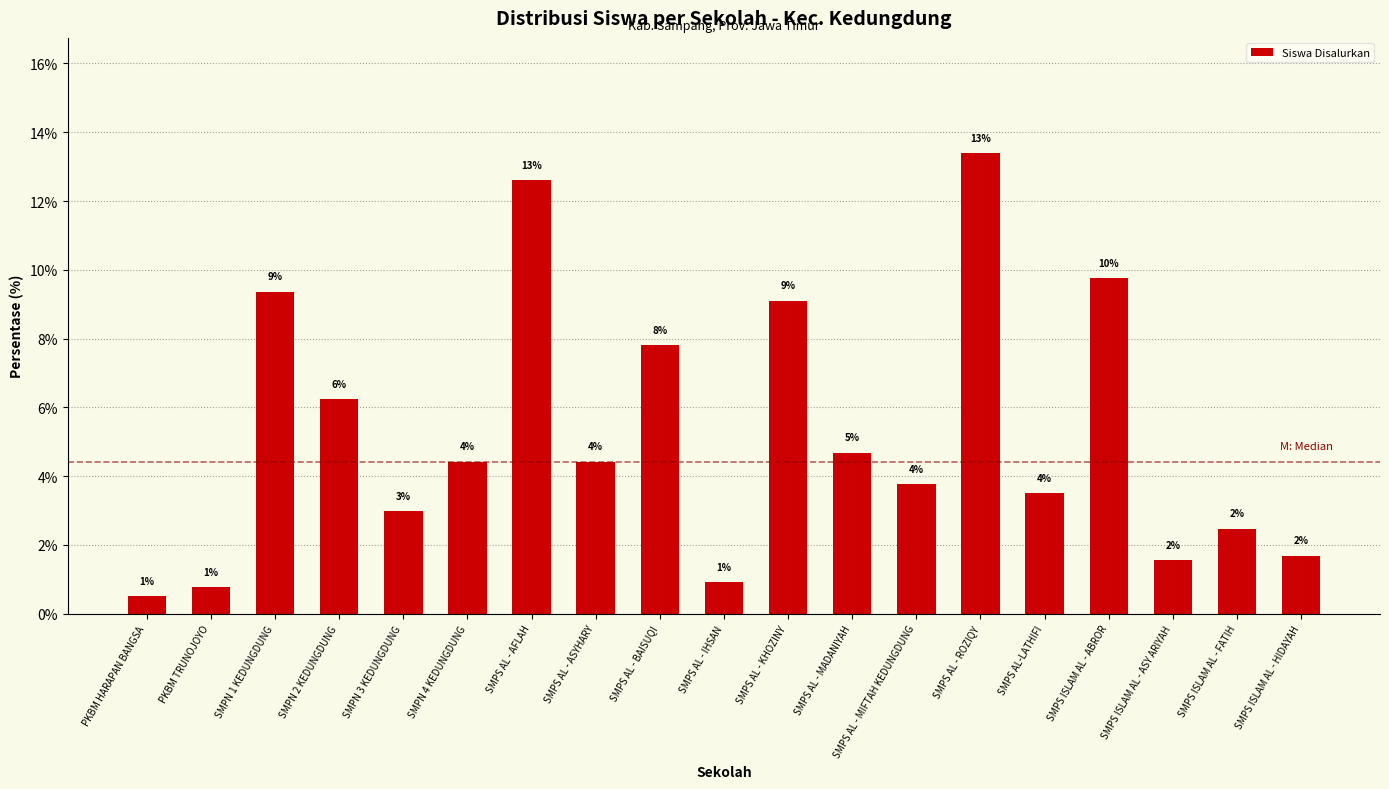

Is it true that the value at PKBM HARAPAN BANGSA is 0.2?

False